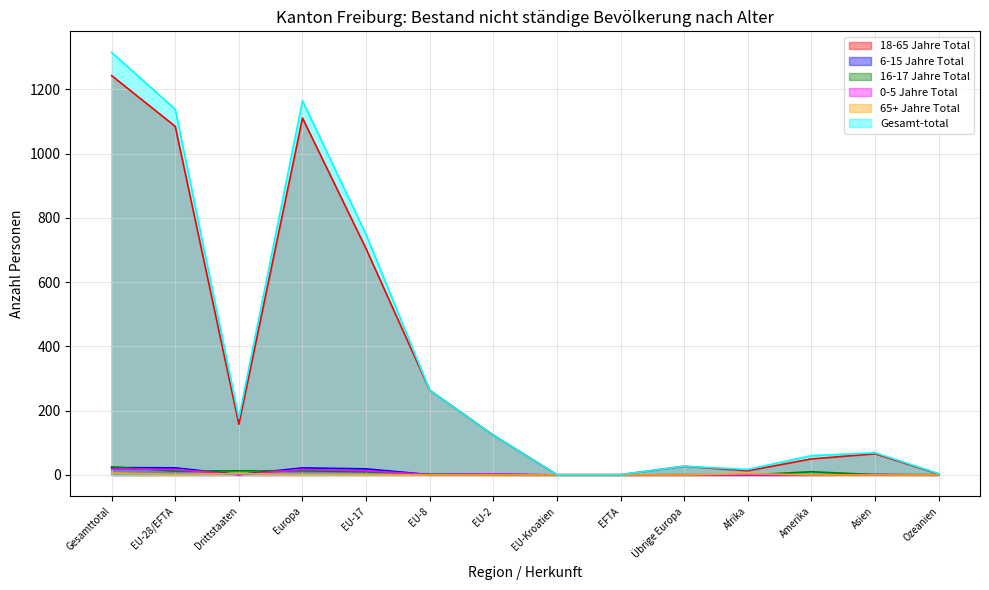

Which series changed the most between EU-28/EFTA and Ozeanien?

Gesamt-total